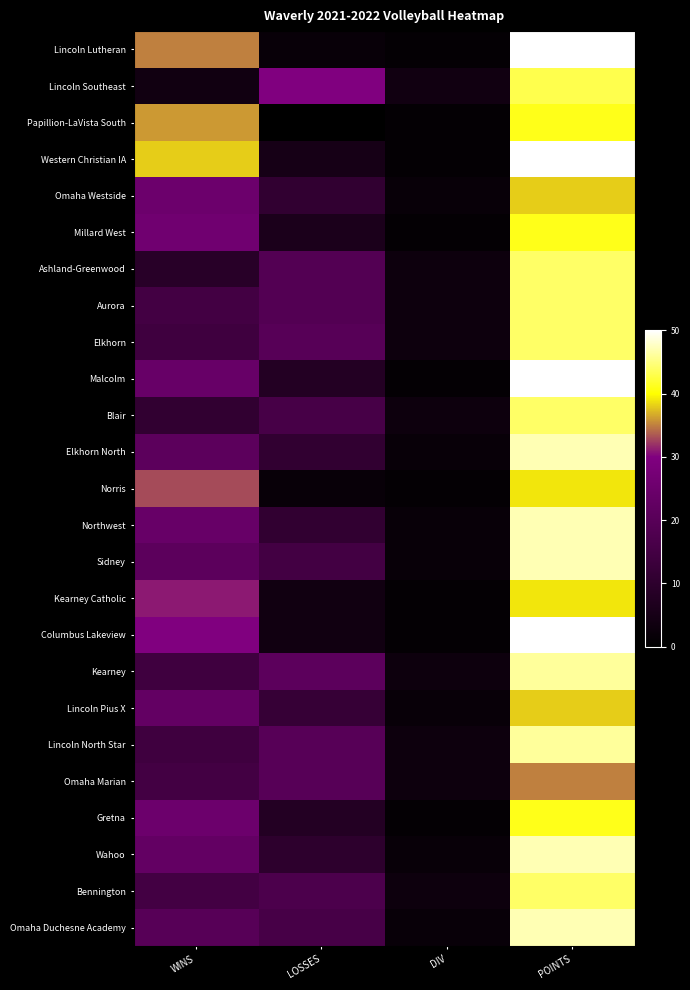

Reading right to left, what are all the values shown in this chart?

Lincoln Lutheran: POINTS=50	DIV=1	LOSSES=2	WINS=35
Lincoln Southeast: POINTS=43	DIV=4	LOSSES=30	WINS=4
Papillion-LaVista South: POINTS=41	DIV=1	LOSSES=0	WINS=36
Western Christian IA: POINTS=50	DIV=1	LOSSES=5	WINS=38
Omaha Westside: POINTS=38	DIV=2	LOSSES=11	WINS=25
Millard West: POINTS=41	DIV=1	LOSSES=6	WINS=26
Ashland-Greenwood: POINTS=44	DIV=3	LOSSES=19	WINS=9
Aurora: POINTS=44	DIV=3	LOSSES=19	WINS=15
Elkhorn: POINTS=44	DIV=3	LOSSES=20	WINS=14
Malcolm: POINTS=50	DIV=1	LOSSES=8	WINS=24
Blair: POINTS=44	DIV=3	LOSSES=16	WINS=11
Elkhorn North: POINTS=47	DIV=2	LOSSES=11	WINS=21
Norris: POINTS=39	DIV=1	LOSSES=2	WINS=33
Northwest: POINTS=47	DIV=2	LOSSES=11	WINS=24
Sidney: POINTS=47	DIV=2	LOSSES=15	WINS=21
Kearney Catholic: POINTS=39	DIV=1	LOSSES=4	WINS=31
Columbus Lakeview: POINTS=50	DIV=1	LOSSES=4	WINS=30
Kearney: POINTS=46	DIV=3	LOSSES=21	WINS=14
Lincoln Pius X: POINTS=38	DIV=2	LOSSES=12	WINS=23
Lincoln North Star: POINTS=46	DIV=3	LOSSES=20	WINS=14
Omaha Marian: POINTS=35	DIV=3	LOSSES=20	WINS=15
Gretna: POINTS=41	DIV=1	LOSSES=8	WINS=25
Wahoo: POINTS=47	DIV=2	LOSSES=10	WINS=23
Bennington: POINTS=44	DIV=3	LOSSES=17	WINS=15
Omaha Duchesne Academy: POINTS=47	DIV=2	LOSSES=16	WINS=20